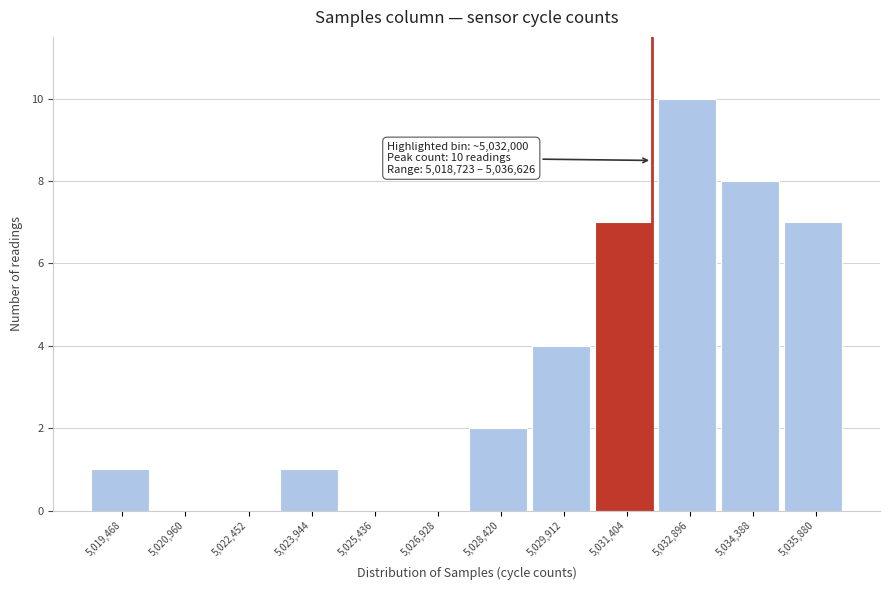

Over which range of the x-axis is the bar tallest?

5032200 to 5033600